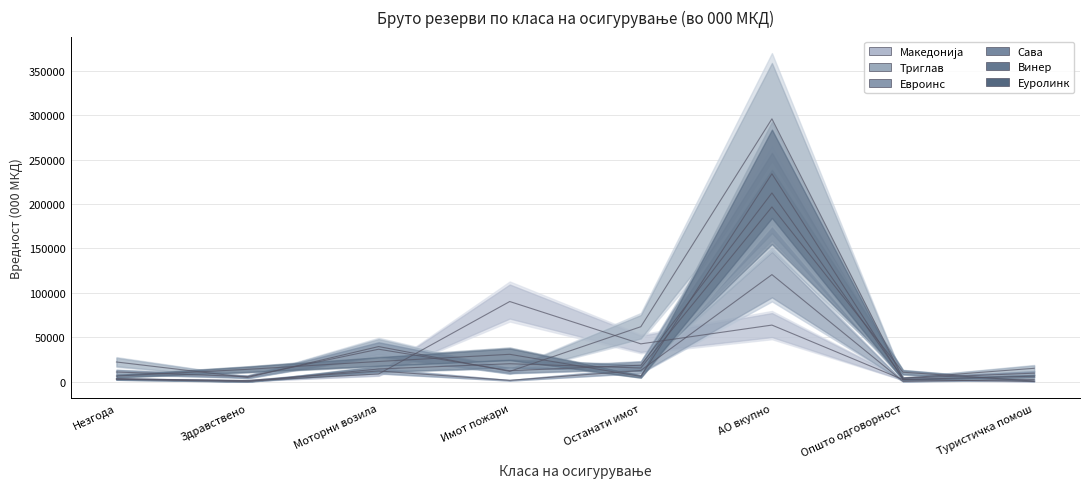

Reading right to left, list all the values displayed in this chart.

Македонија: Туристичка помош=327.1	Општо одговорност=2358.2	АО вкупно=63768.1	Останати имот=42620.1	Имот пожари=90290.7	Моторни возила=8745.4	Здравствено=902.3	Незгода=3384.3
Триглав: Туристичка помош=15096.3	Општо одговорност=3913.0	АО вкупно=295982.8	Останати имот=61922.9	Имот пожари=11646.7	Моторни возила=39578.1	Здравствено=4809.1	Незгода=22197.1
Евроинс: Туристичка помош=2483.0	Општо одговорност=363.0	АО вкупно=120598.0	Останати имот=12645.0	Имот пожари=1559.0	Моторни возила=12076.0	Здравствено=1380.0	Незгода=2935.0
Сава: Туристичка помош=9603.4	Општо одговорност=3910.0	АО вкупно=212535.8	Останати имот=18614.3	Имот пожари=12415.1	Моторни возила=36605.3	Здравствено=5762.6	Незгода=10920.1
Винер: Туристичка помош=756.0	Општо одговорност=10684.0	АО вкупно=196799.0	Останати имот=15467.0	Имот пожари=20240.0	Моторни возила=14352.0	Здравствено=0.0	Незгода=2832.0
Еуролинк: Туристичка помош=6211.0	Општо одговорност=2480.0	АО вкупно=234097.0	Останати имот=5987.0	Имот пожари=30862.0	Моторни возила=22818.0	Здравствено=13939.0	Незгода=6377.0